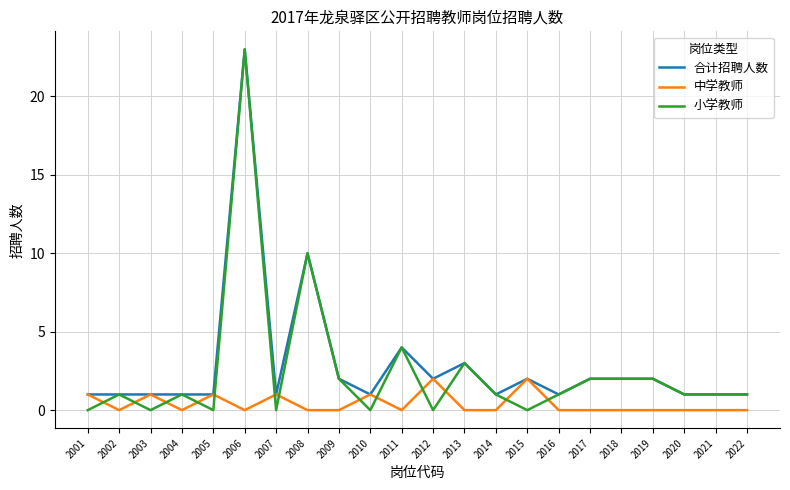

True or false: 小学教师 has a value of -9 at 2005.

False